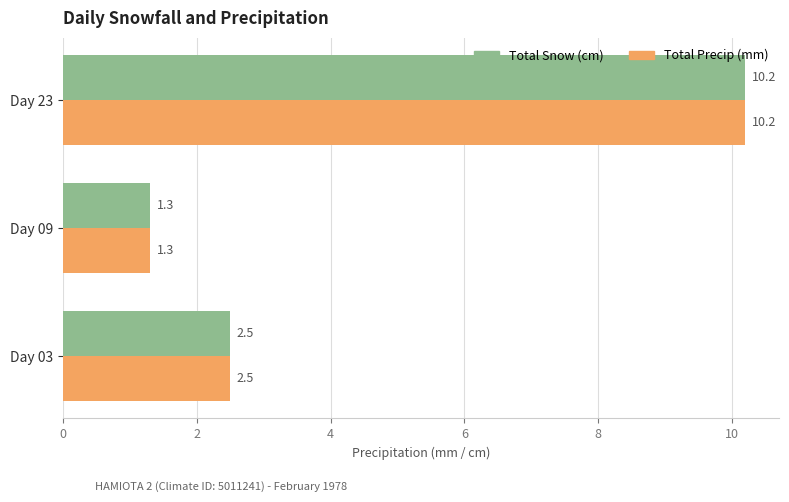

What is the approximate value of Total Snow (cm) at Day 23?

10.2